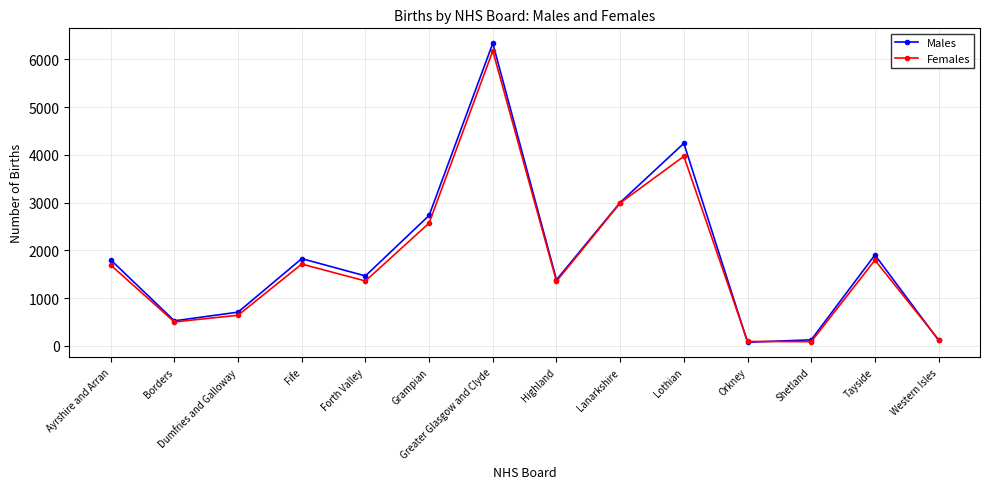

Where is the first local minimum for Males?

Borders